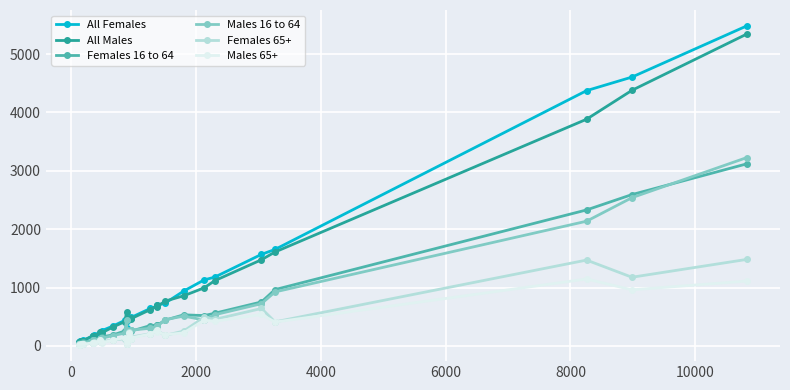

At how many categories does at least one series exceed 3053?

3